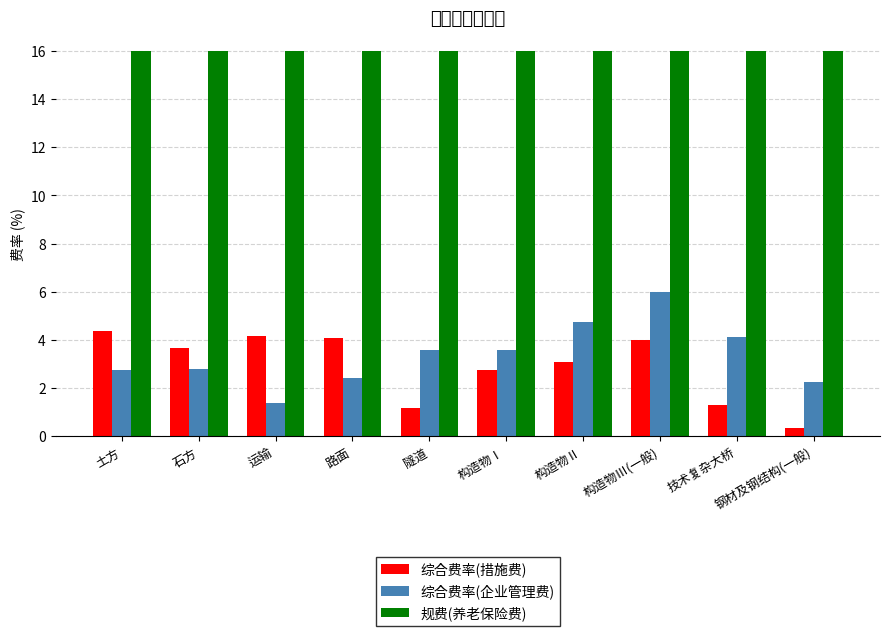

At how many categories does at least one series exceed 2?

10